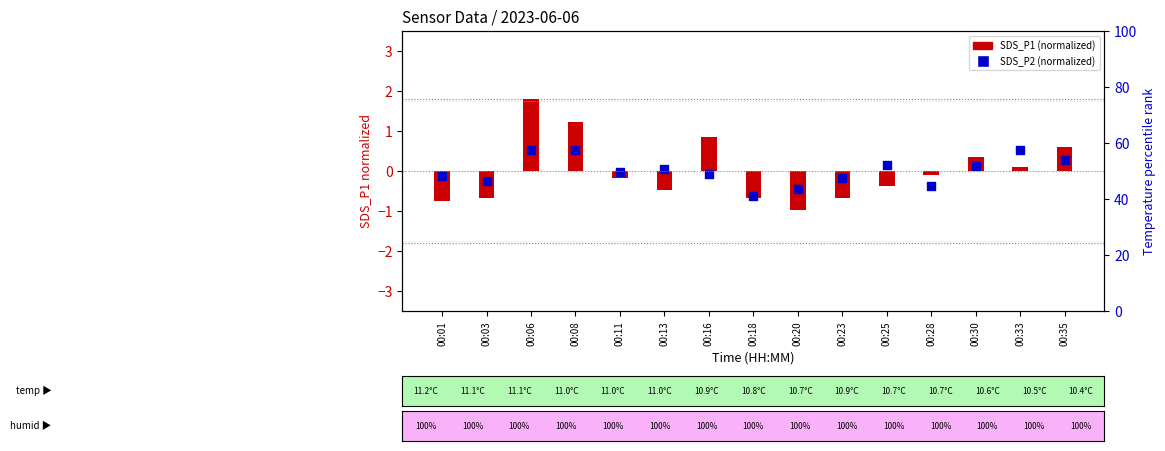

Which series has the widest spread of Y values?

SDS_P1 (normalized)